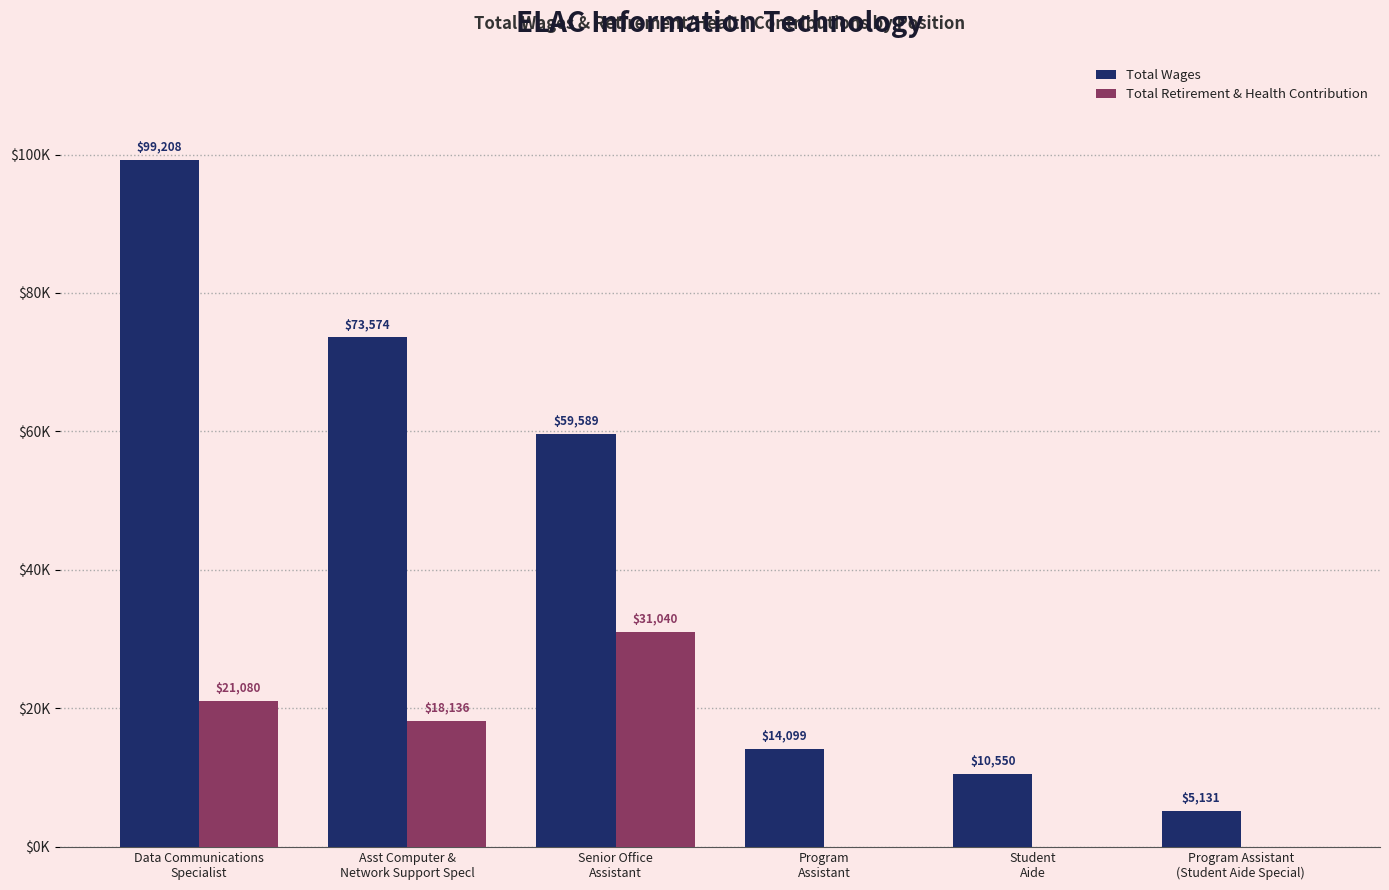

What are all the series names shown in the legend?

Total Wages, Total Retirement & Health Contribution